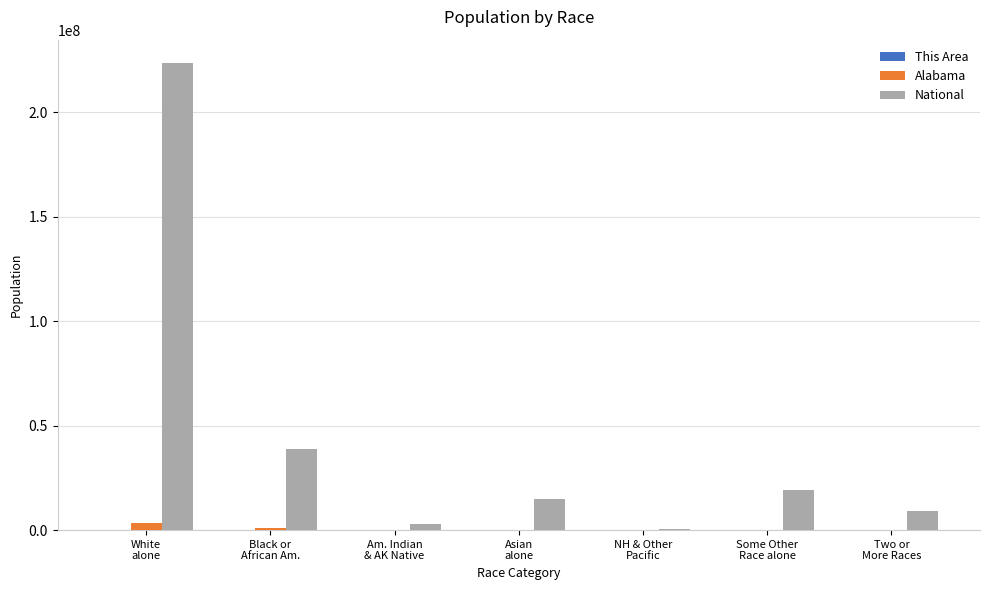

Which series has the widest spread of values?

National